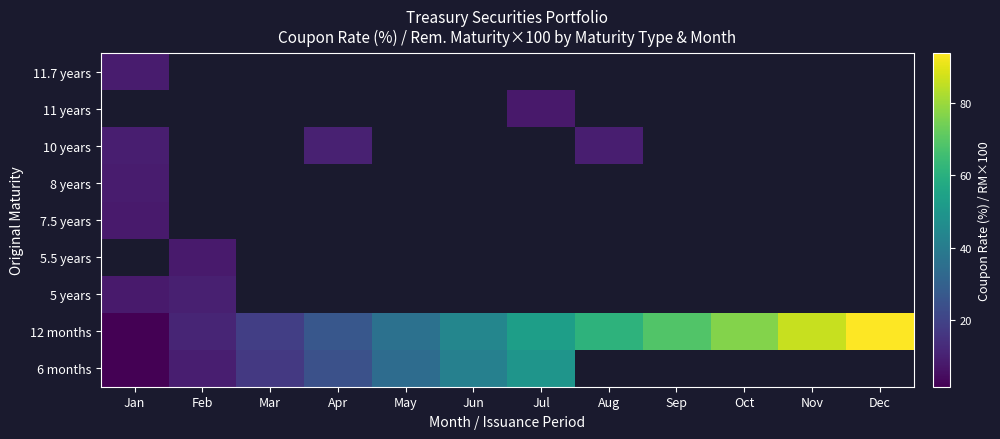

At how many categories does at least one series exceed 78?

2